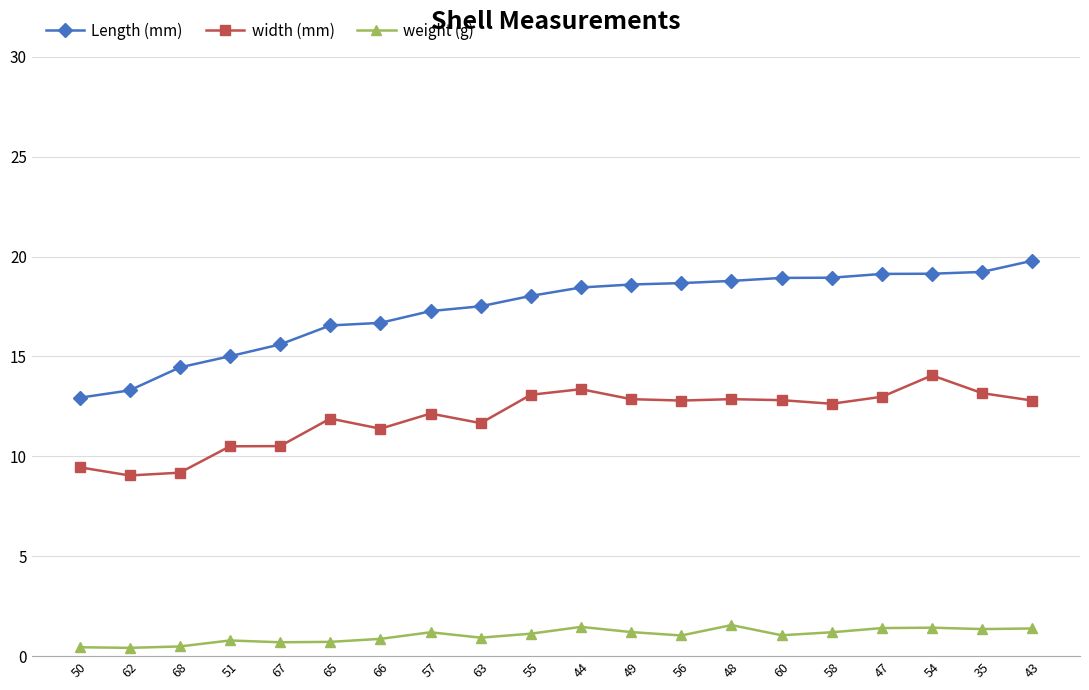

True or false: width (mm) has more than 0 points higher than both neighbors.

True